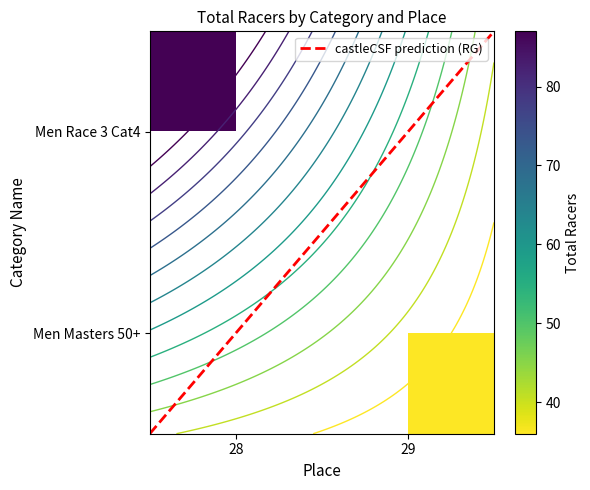

List the series in order of their peak value, highest first.

Men Race 3 Cat4, Men Masters 50+, castleCSF prediction (RG)